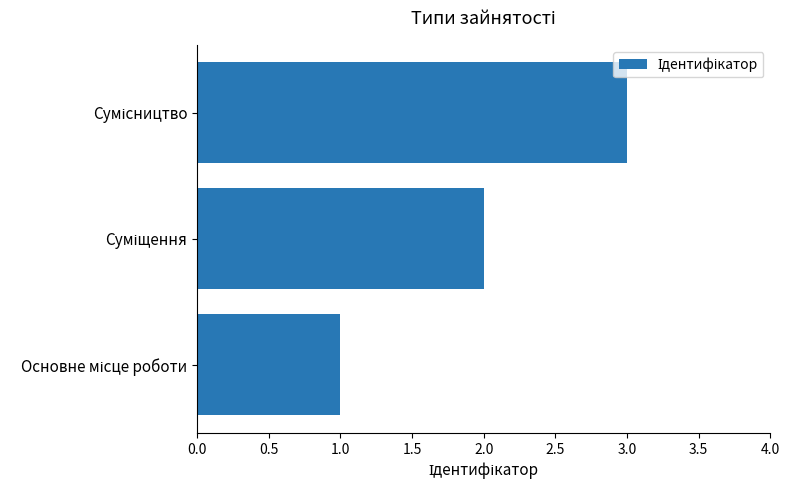

What is the maximum value shown in the chart?

3